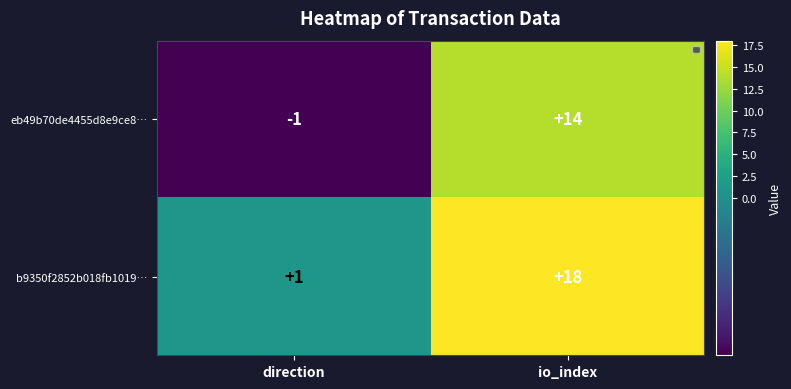

Reading left to right, extract all data points from this chart.

eb49b70de4455d8e9ce8…: -1	14
b9350f2852b018fb1019…: 1	18